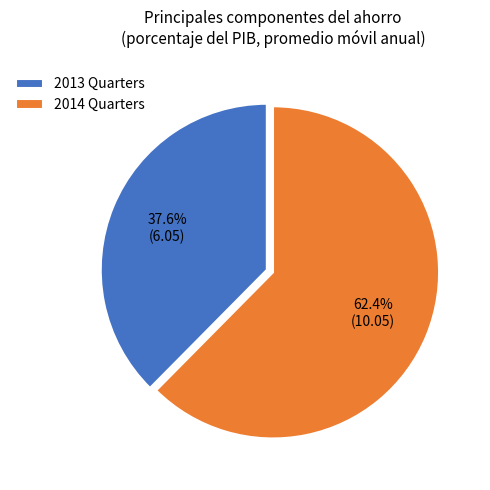

How many segments does this pie chart have?

2